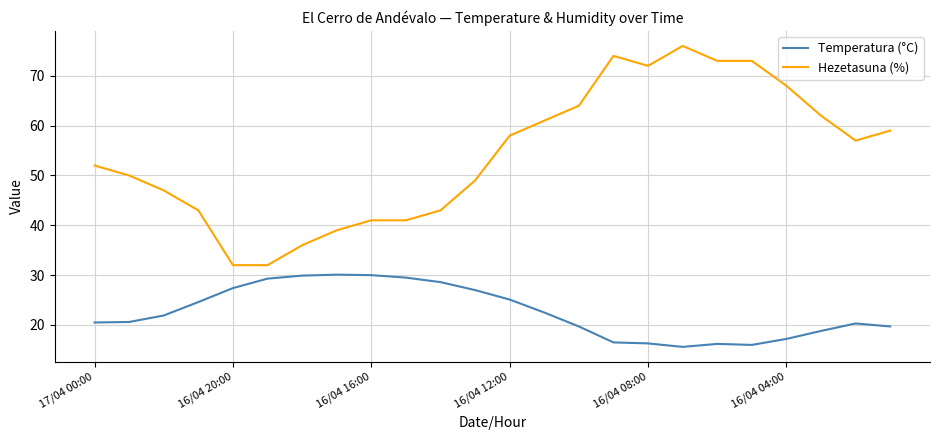

Which series has the largest range (max minus min)?

Hezetasuna (%)